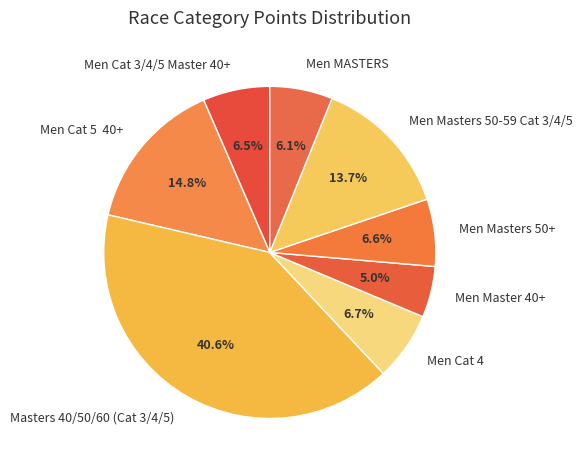

Which has a higher value, Men Cat 5 40+ or Men Masters 50-59 Cat 3/4/5?

Men Cat 5 40+